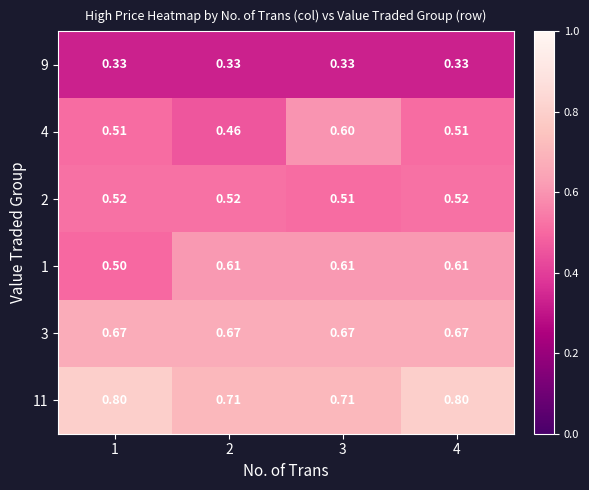

Between 1 and 4, which series saw the biggest shift?

1